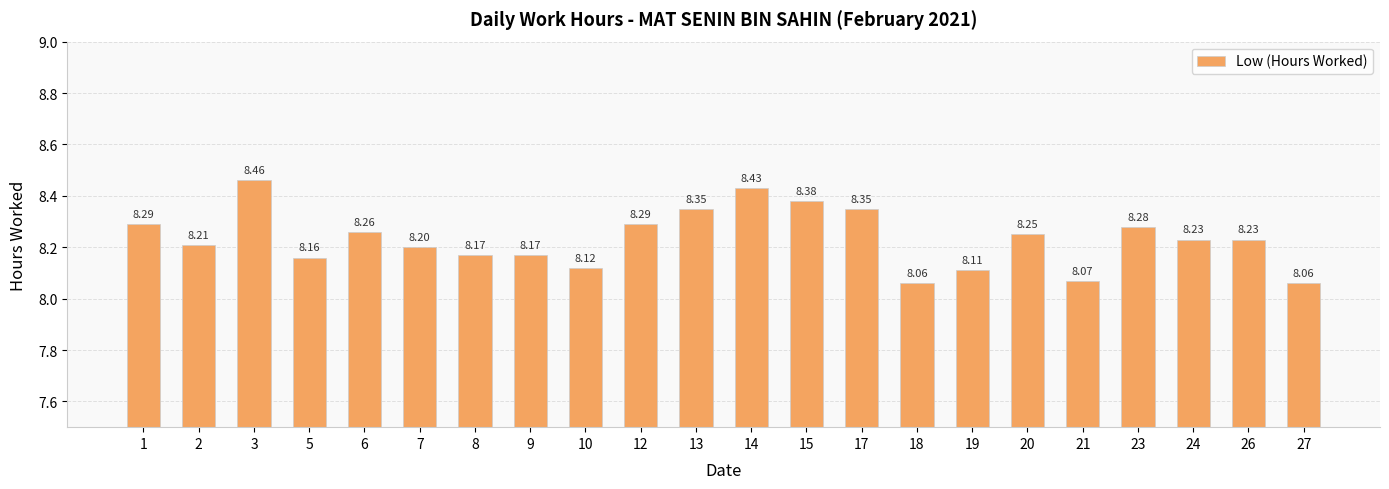

Which has a higher value, 19 or 12?

12